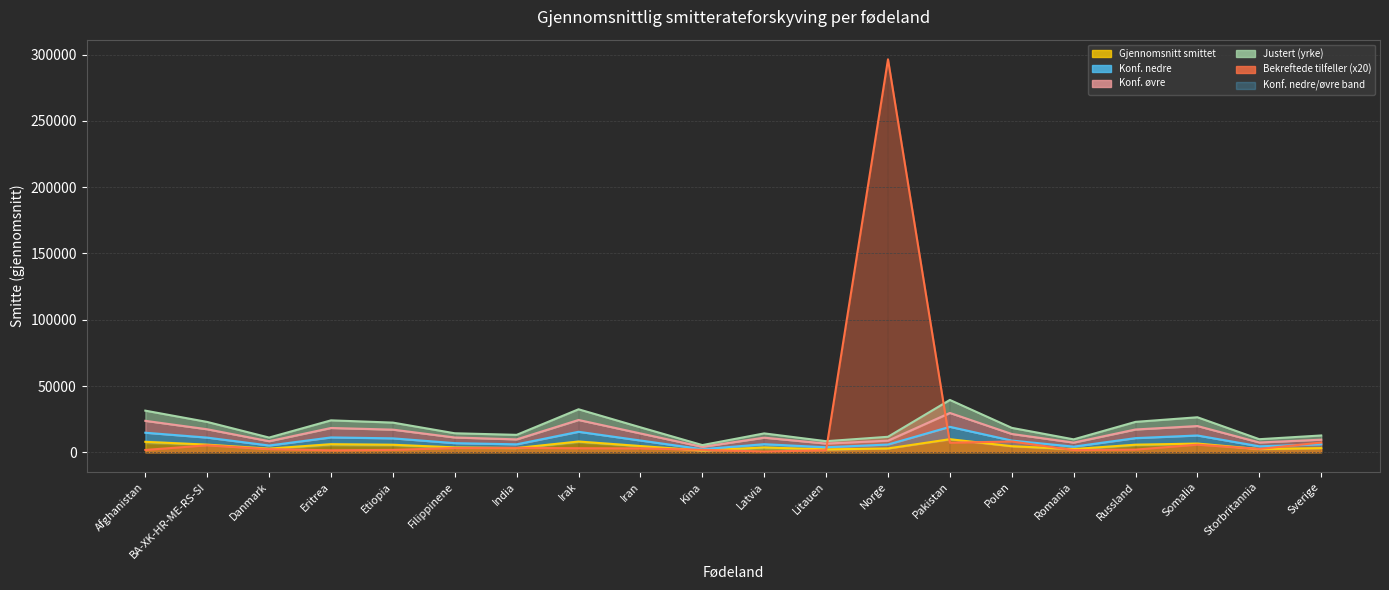

What is the label of the 12th point from the right?

Iran